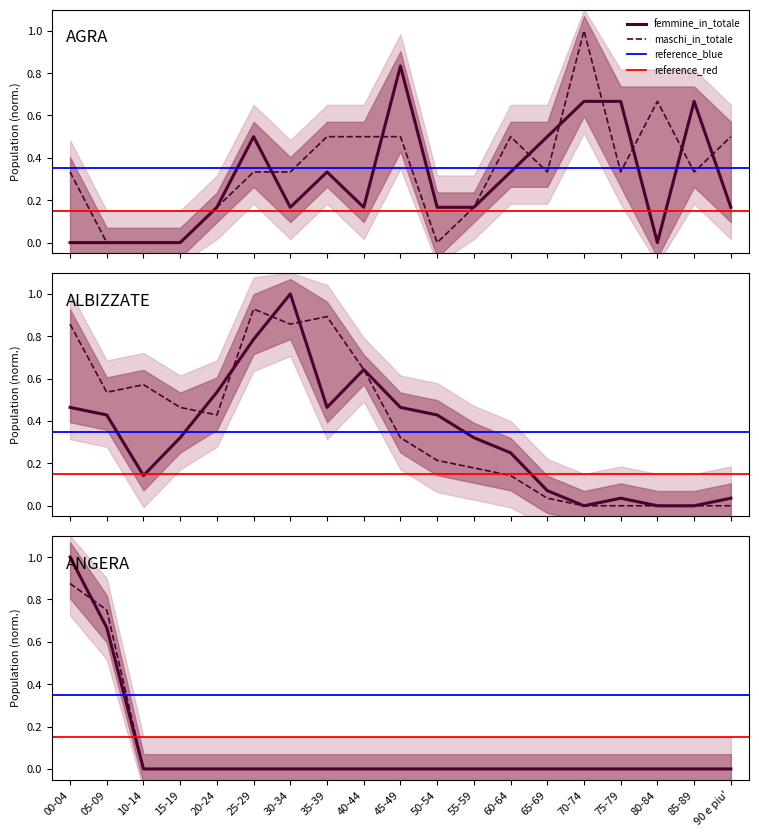

What is the difference between the second highest and minimum values in the ANGERA_maschi series?

0.8